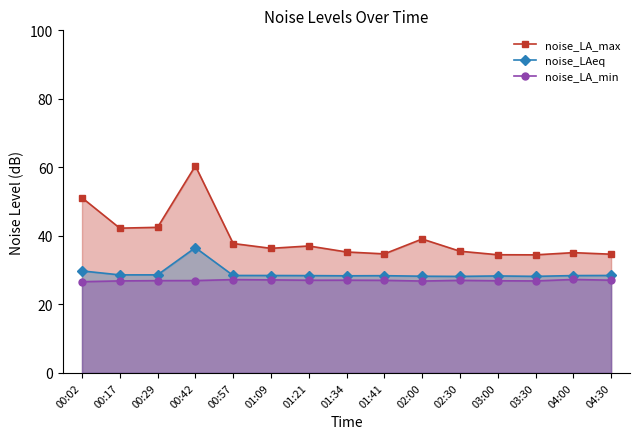

True or false: noise_LA_max and noise_LAeq intersect in this chart.

False